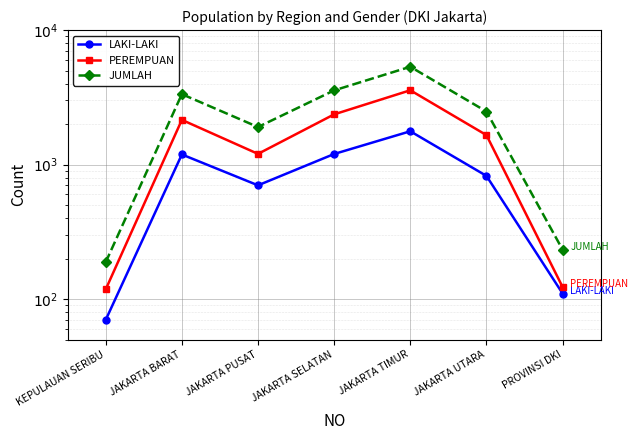

True or false: PEREMPUAN has a value of 32 at PROVINSI DKI.

False